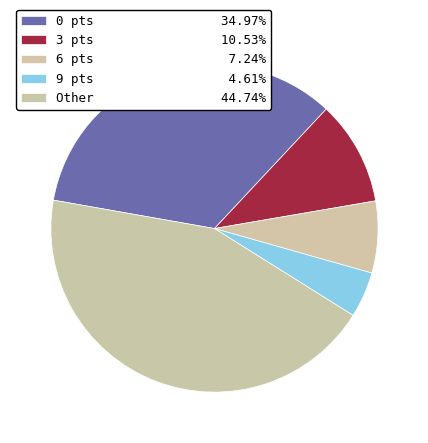

To the nearest percent, what is the difference between the 6 and Other slice percentages?

37%